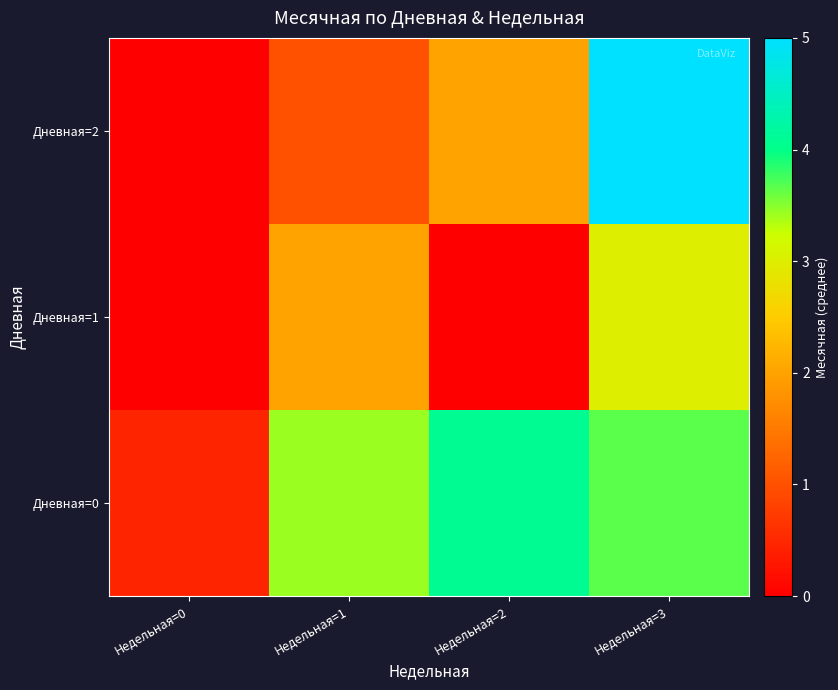

Rank the series by their average value, from highest to lowest.

Дневная=0, Дневная=2, Дневная=1